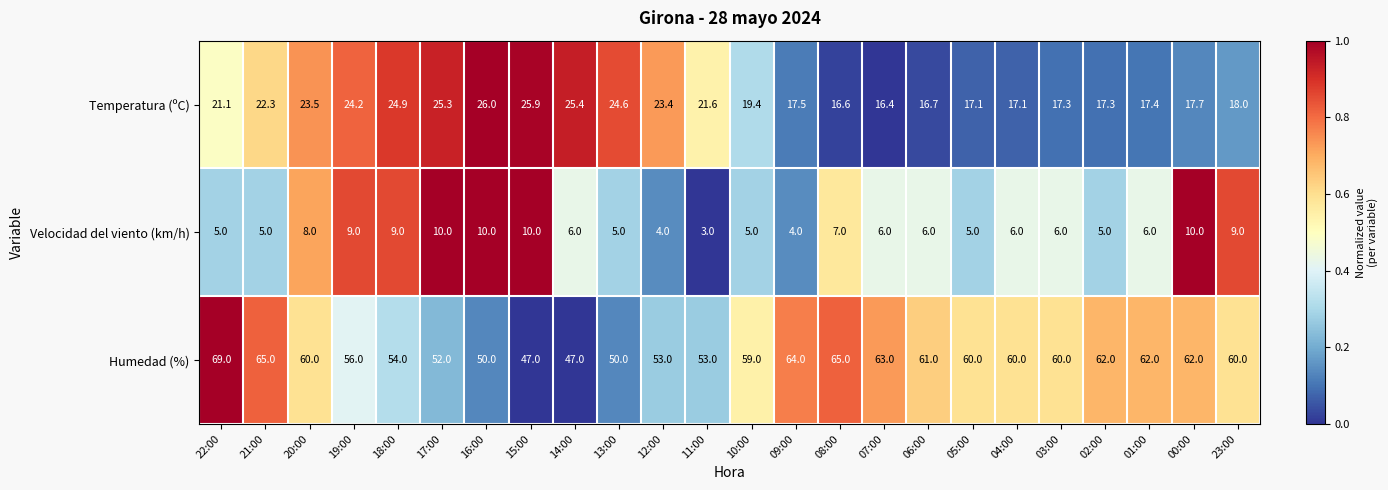

Where is Humedad (%) nearest to the value 58?

10:00